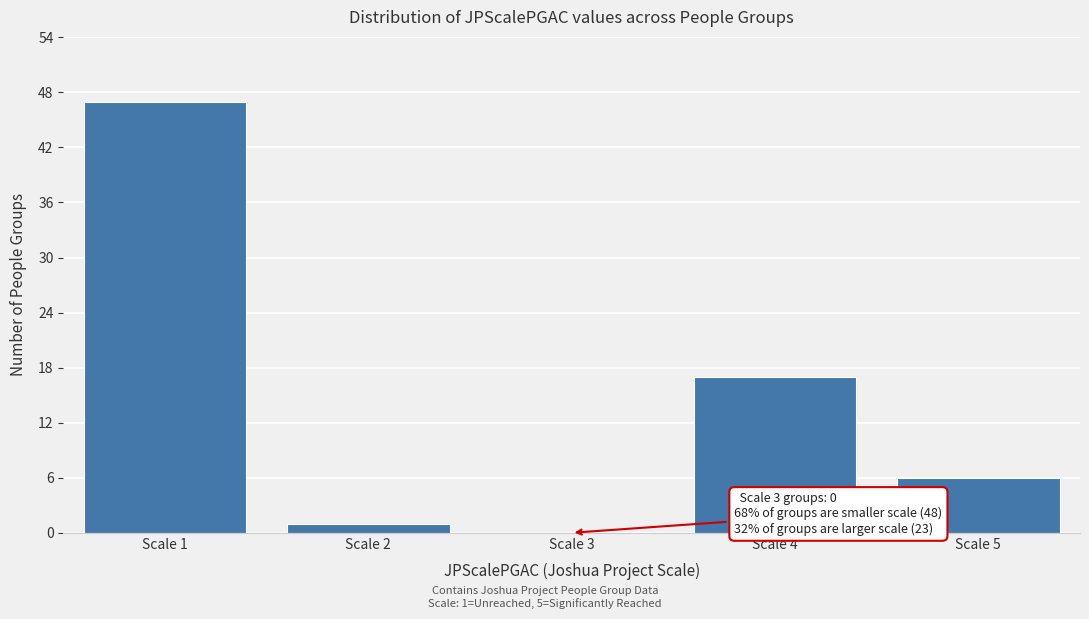

Over which range of the x-axis is the bar tallest?

0.5 to 1.5